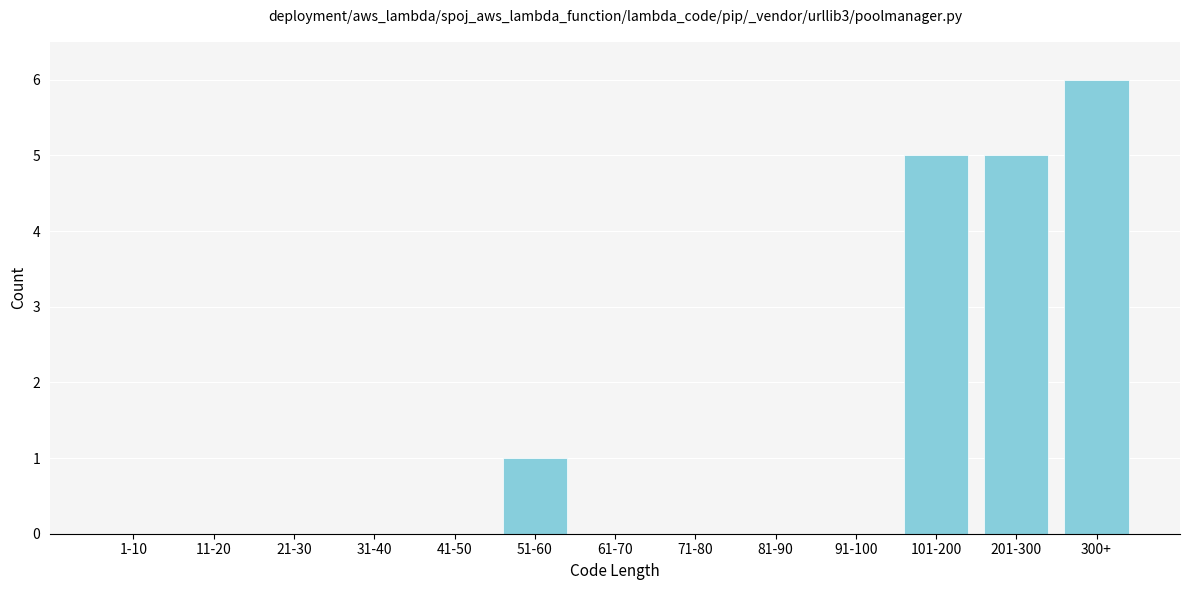

Reading left to right, transcribe all the data shown in this chart.

1-10=0	11-20=0	21-30=0	31-40=0	41-50=0	51-60=1	61-70=0	71-80=0	81-90=0	91-100=0	101-200=5	201-300=5	300+=6